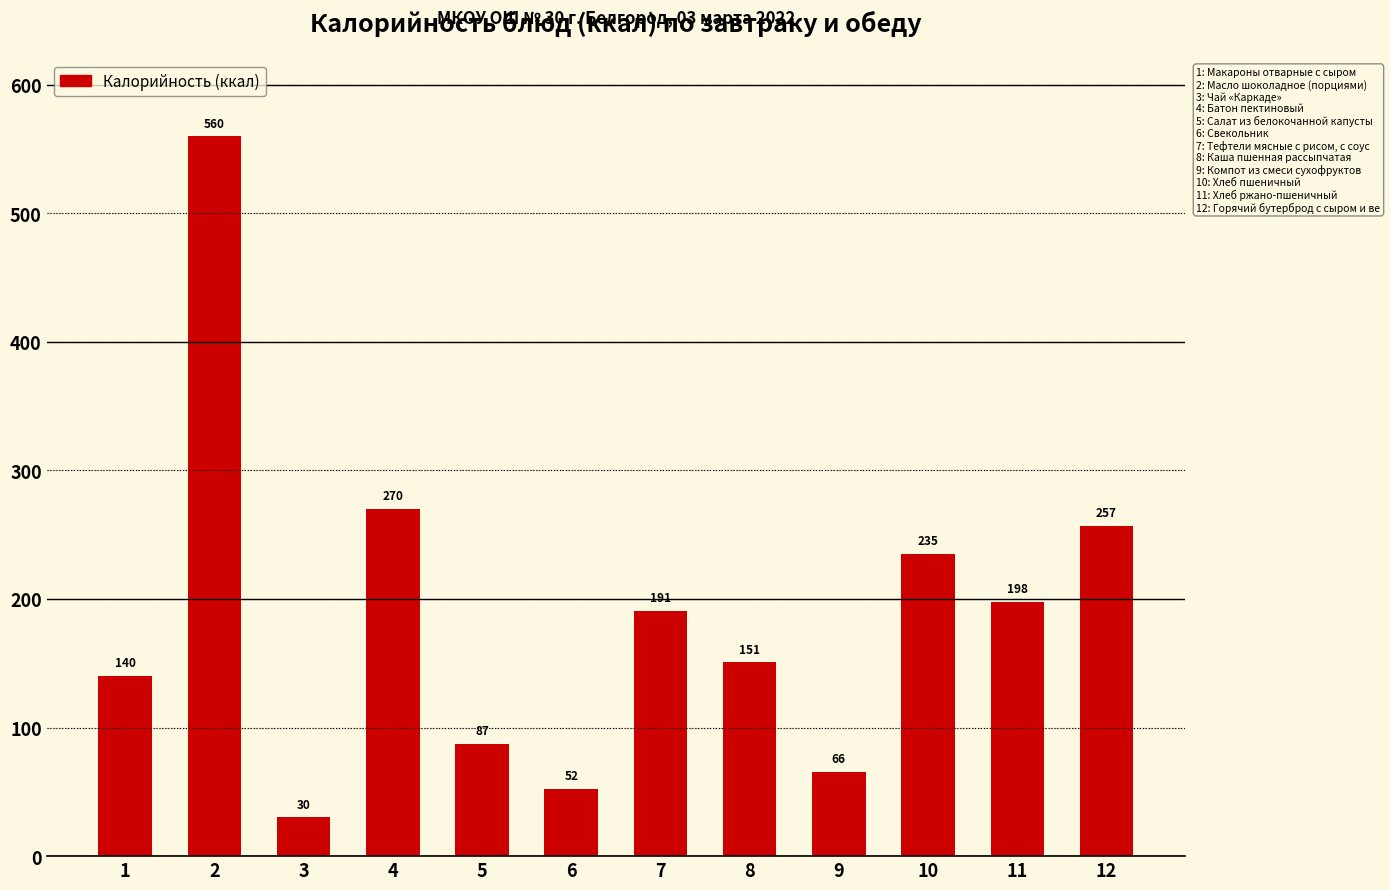

Rank the categories by value from highest to lowest.

2, 4, 12, 10, 11, 7, 8, 1, 5, 9, 6, 3